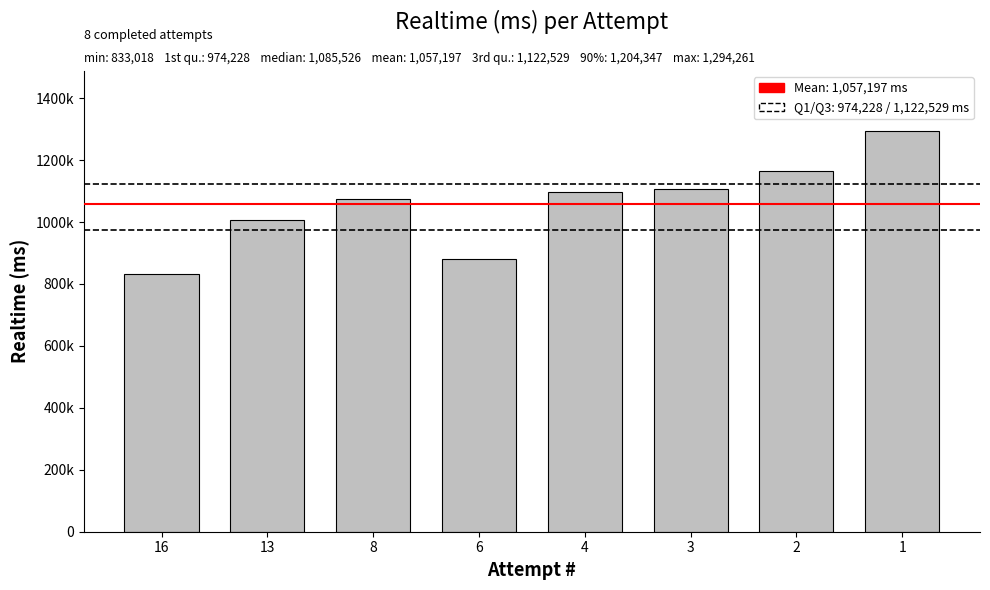

Where is the data nearest to the value 1063639?

8